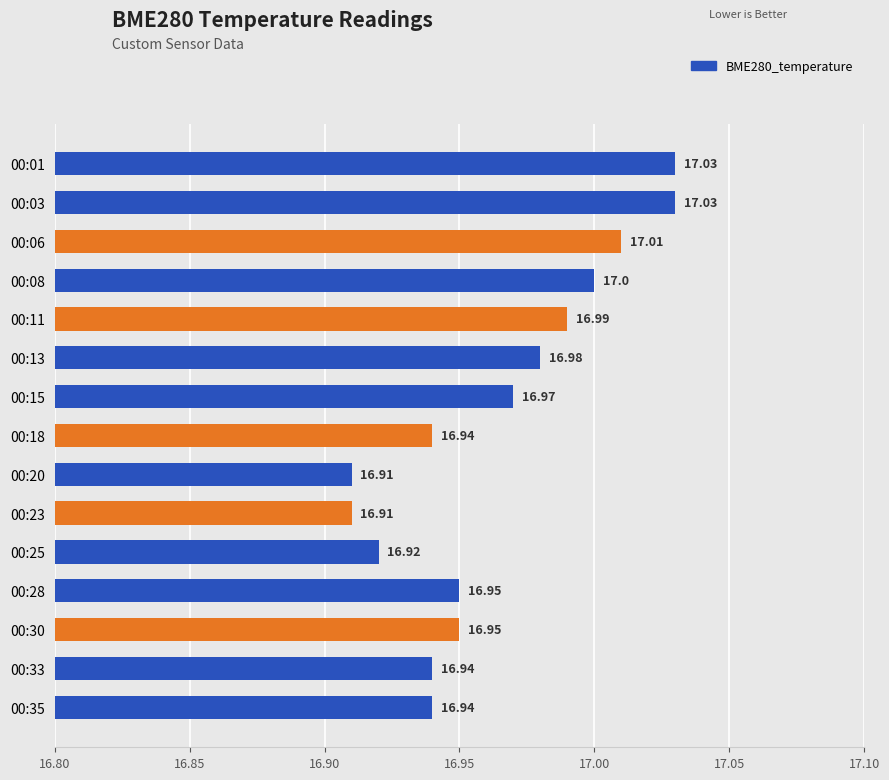

Approximately how many times larger is the value at 00:13 compared to 00:25?

1.0